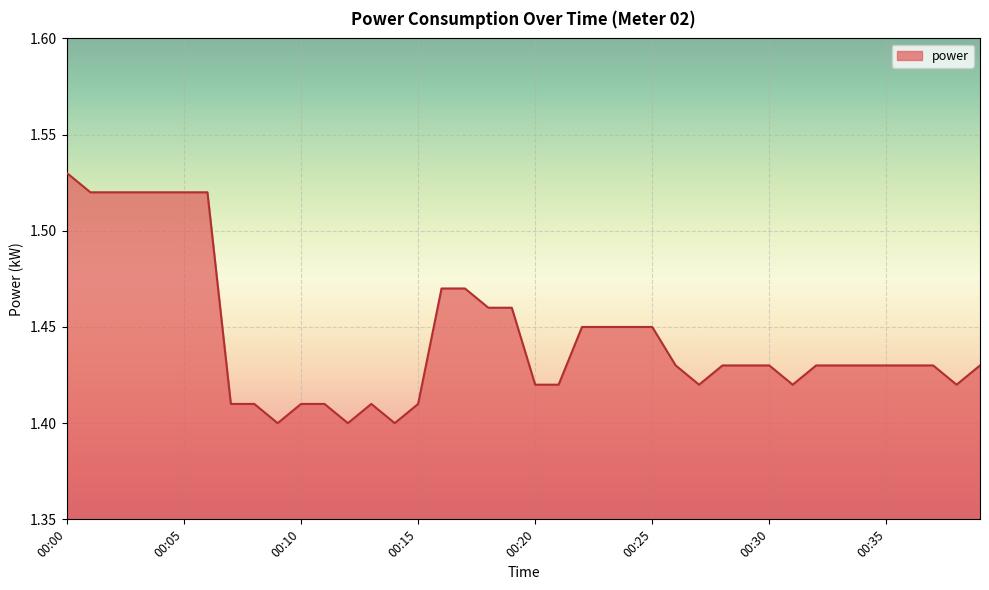

Does the chart have visible grid lines?

Yes